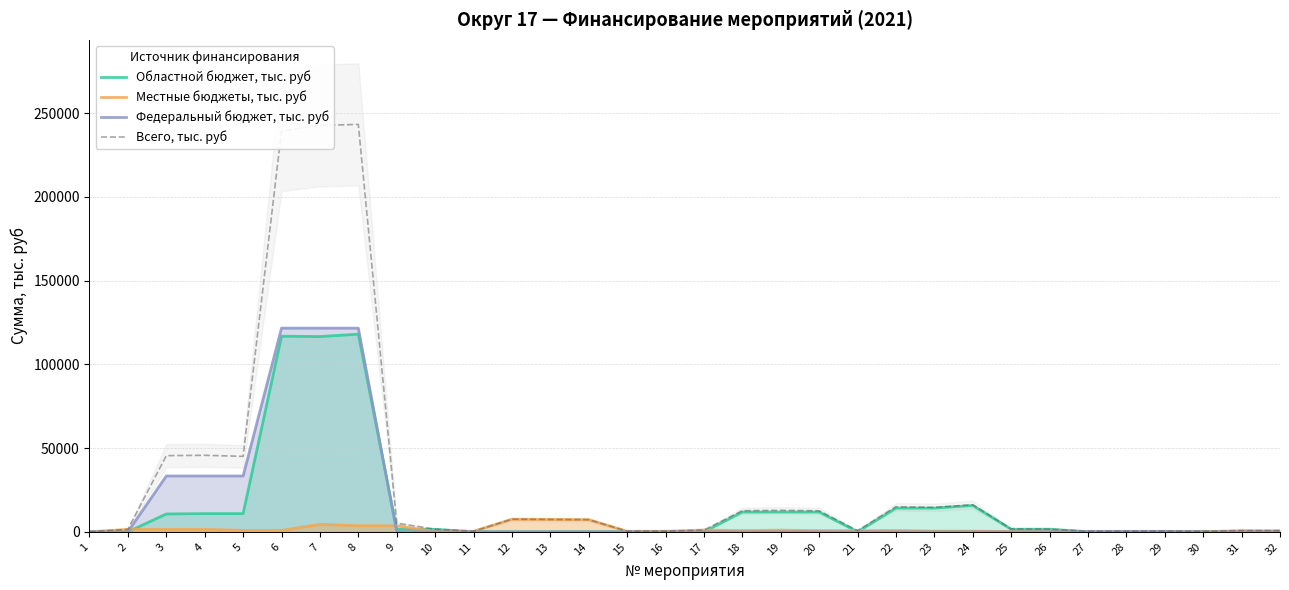

How many times do Областной бюджет, тыс. руб and Местные бюджеты, тыс. руб cross each other?

8